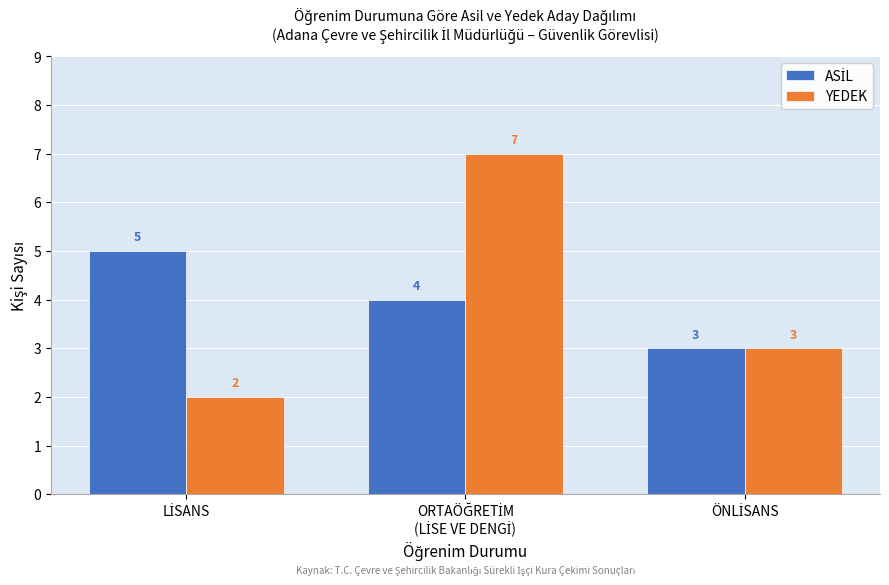

Which series has the largest range (max minus min)?

YEDEK